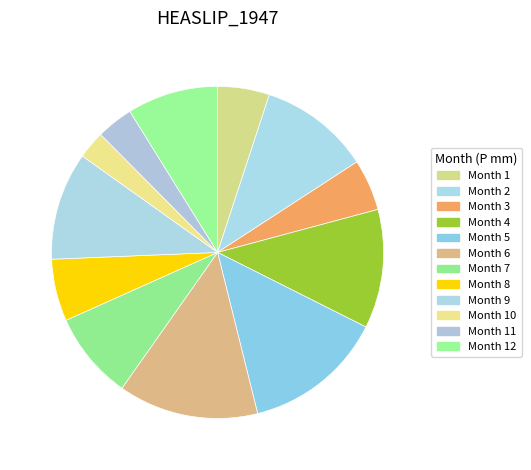

Which slice is the largest?

5